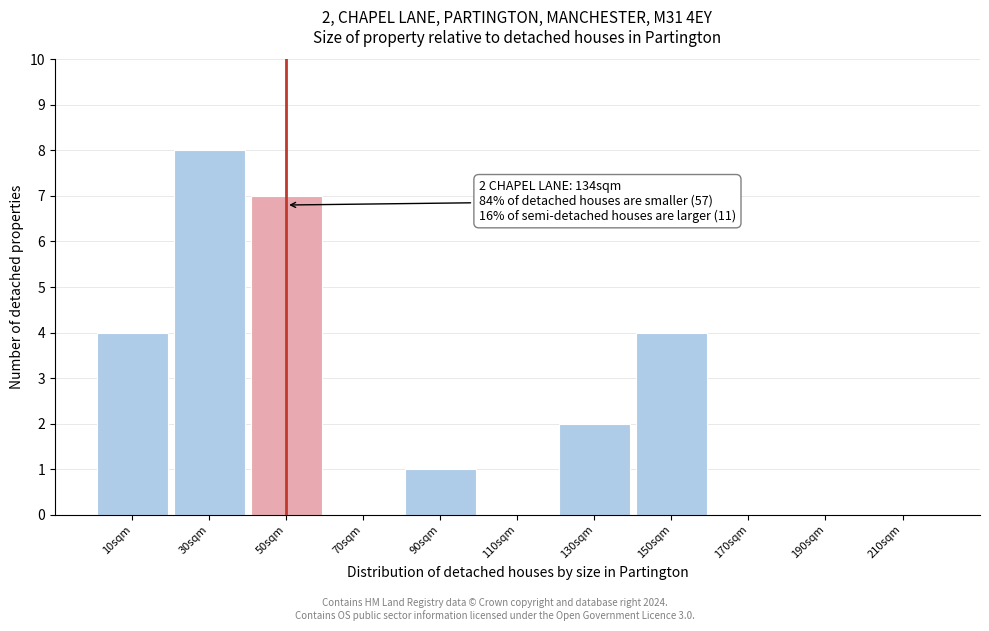

Reading left to right, transcribe all the data shown in this chart.

10sqm=4	30sqm=8	50sqm=7	70sqm=0	90sqm=1	110sqm=0	130sqm=2	150sqm=4	170sqm=0	190sqm=0	210sqm=0